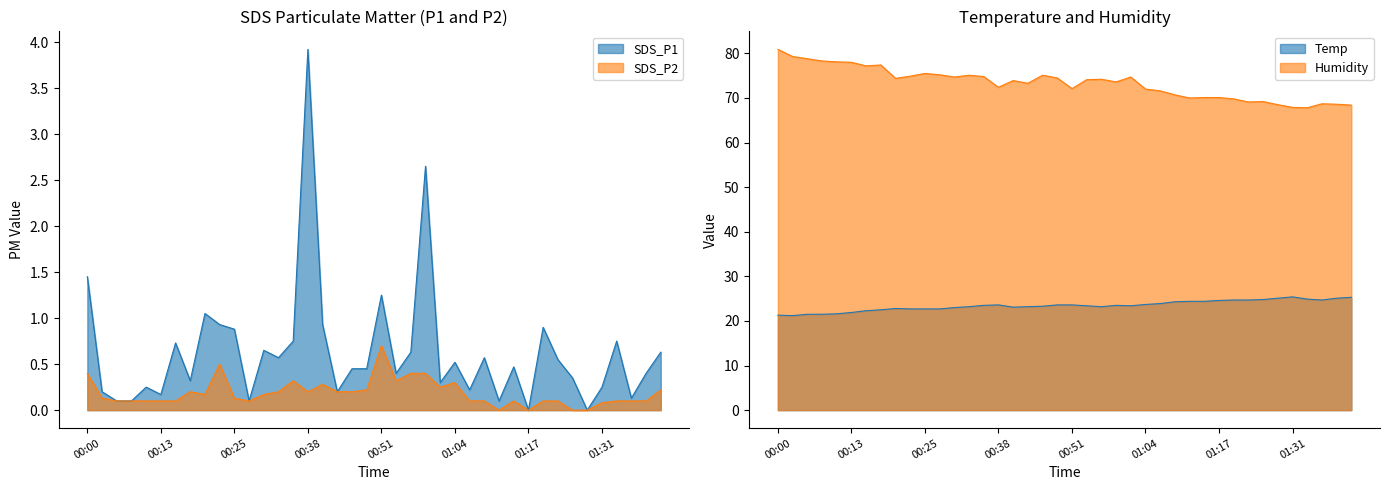

Which category has the lowest value across all series?

01:17